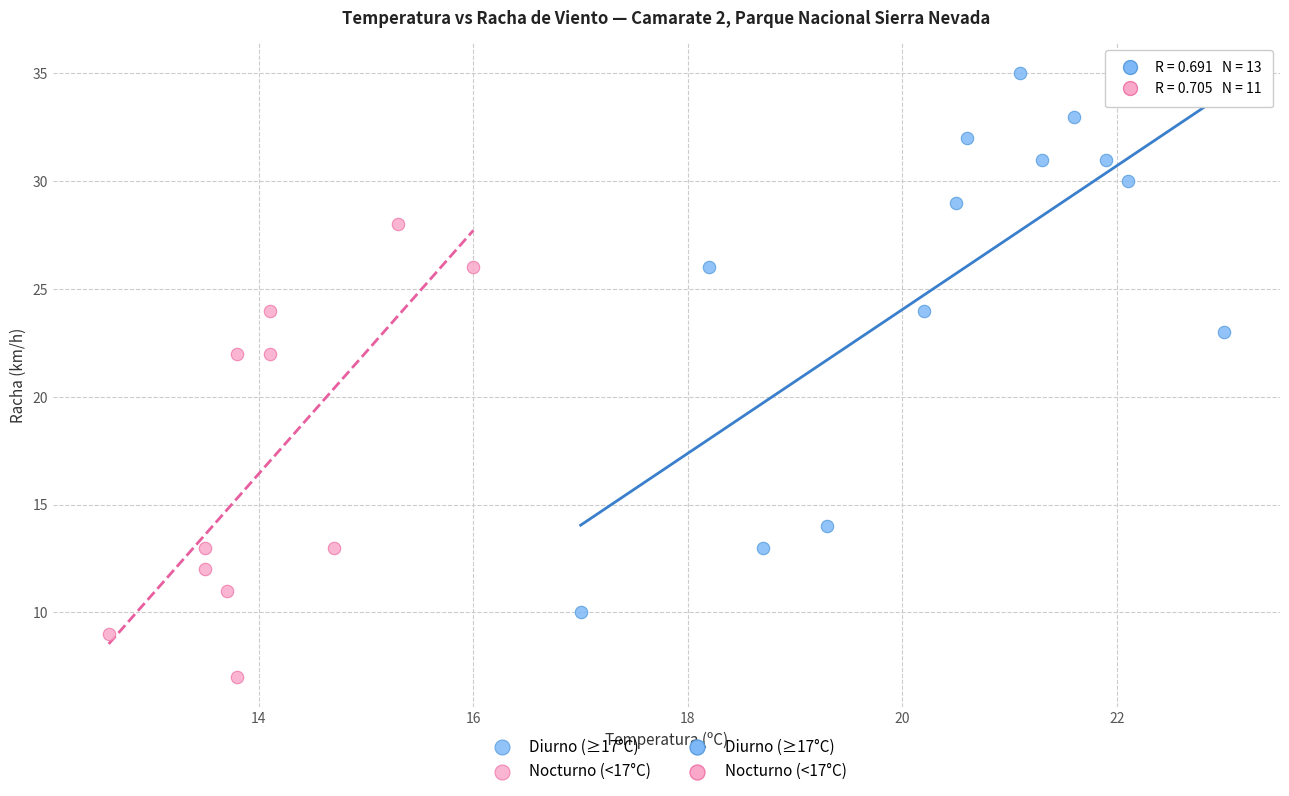

Which series has the widest spread of Y values?

Diurno (≥17°C)